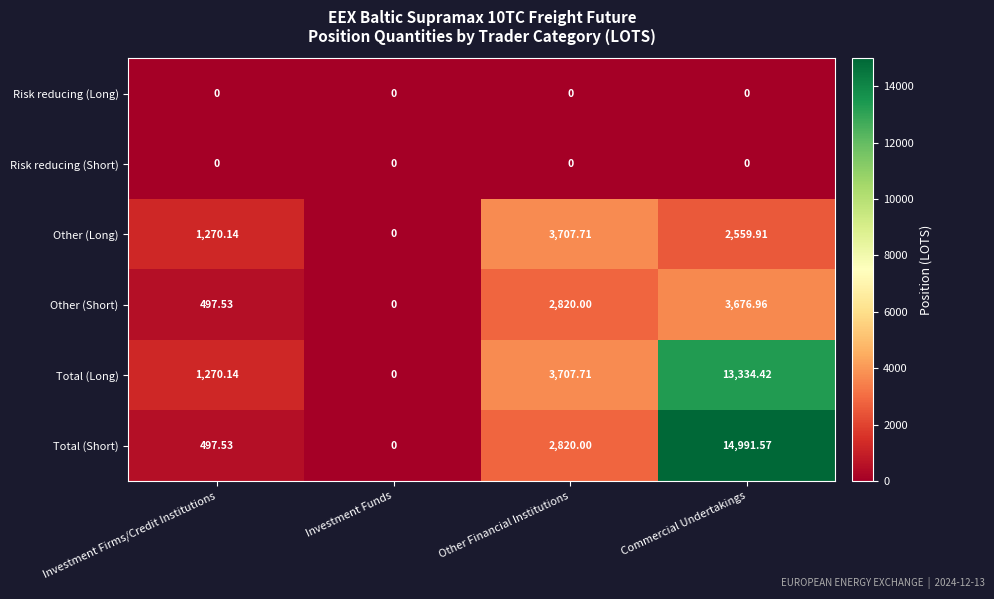

At which category is the sum across all series the highest?

Commercial Undertakings